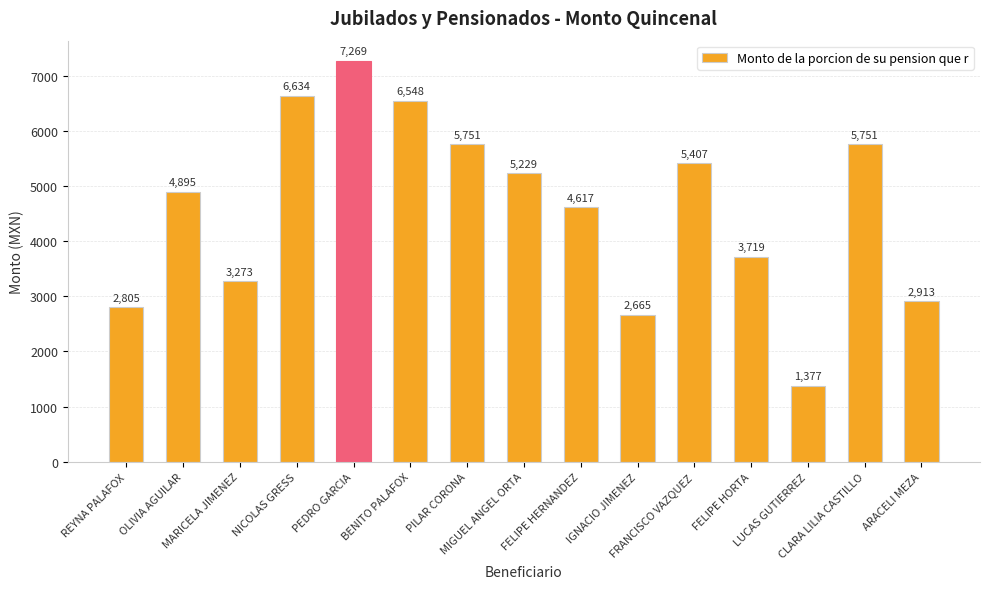

Are the bars horizontal?

No